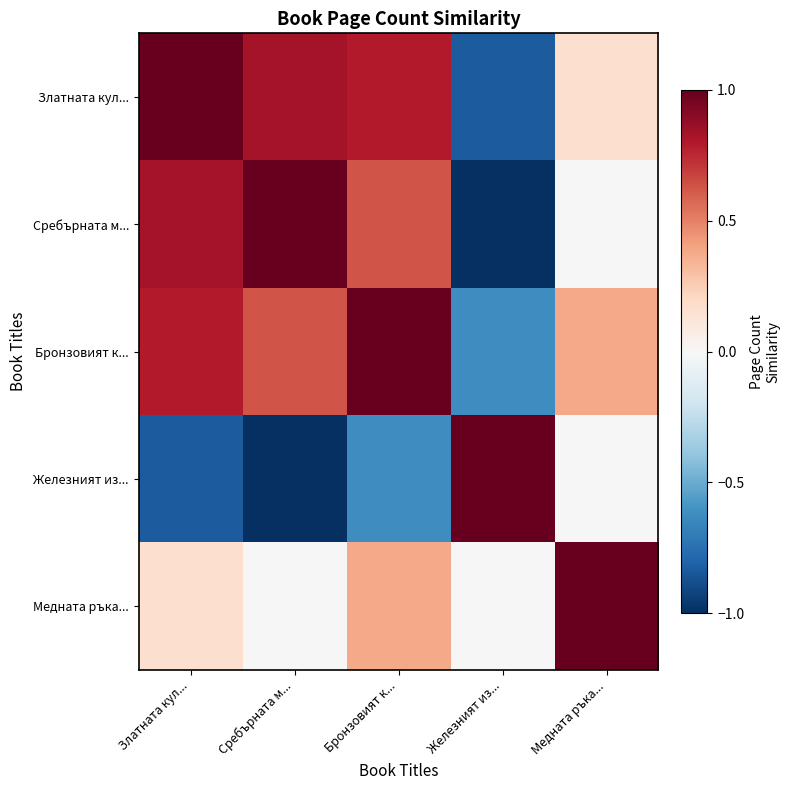

What is the total value across all series at Железният из...?

-1.5